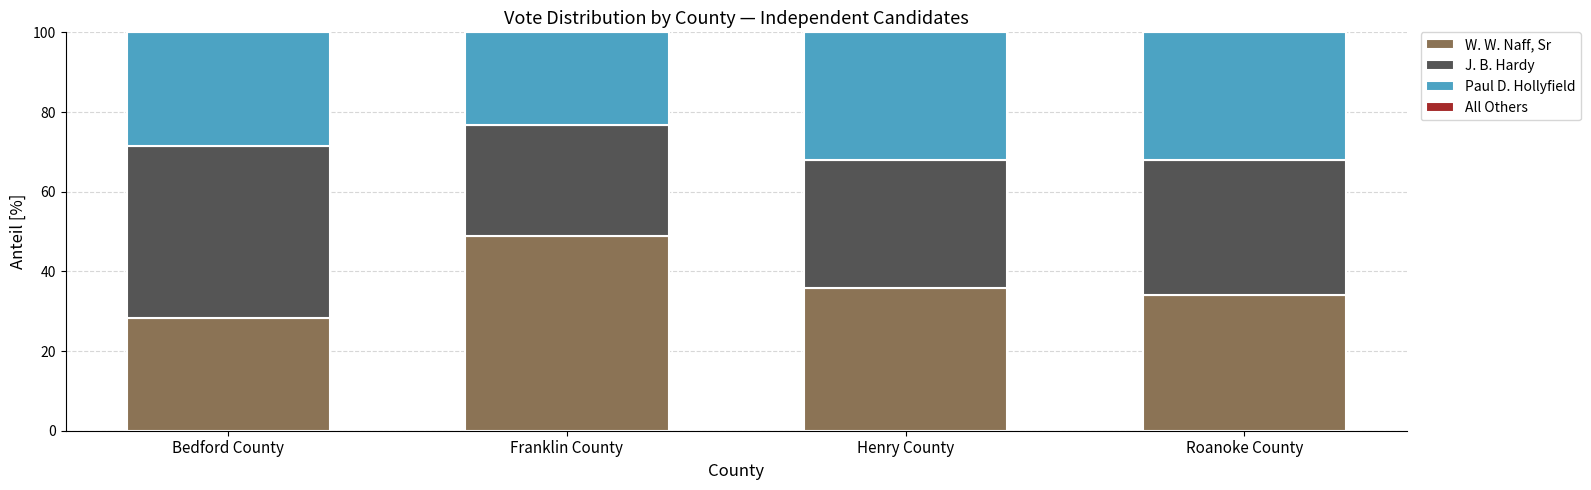

How many series are shown in this chart?

4